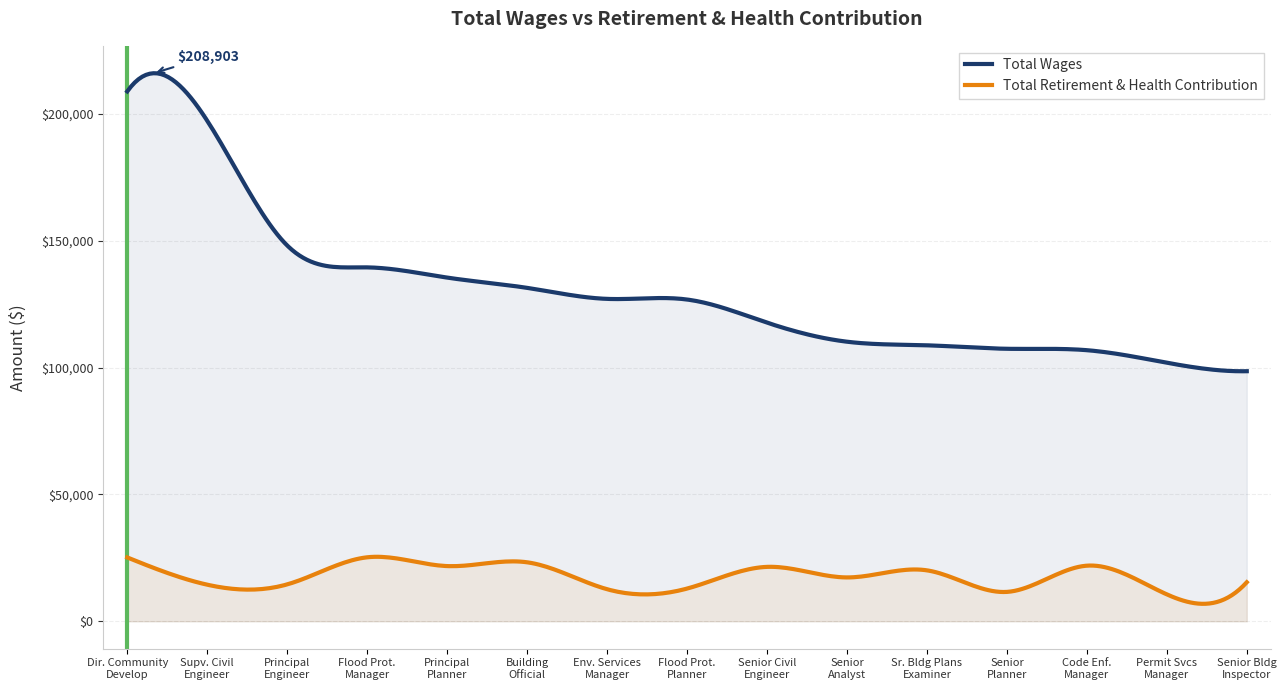

Is it true that Total Wages equals 154092 at Code Enforcement Manager?

False